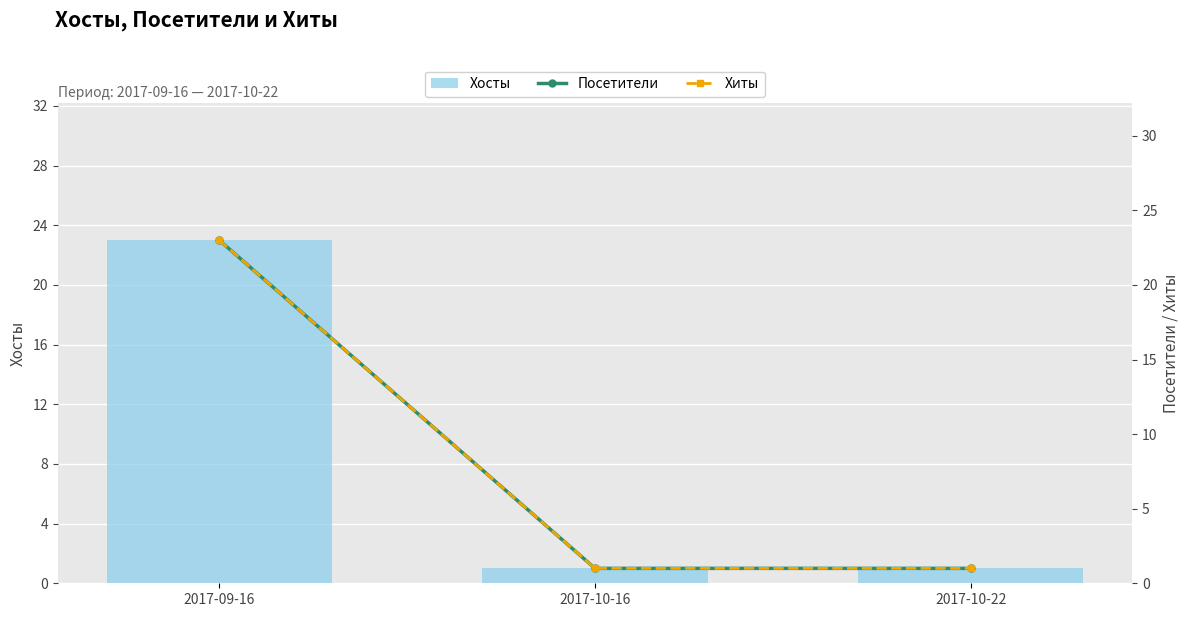

Rank the series by their maximum value, from highest to lowest.

Хосты, Посетители, Хиты